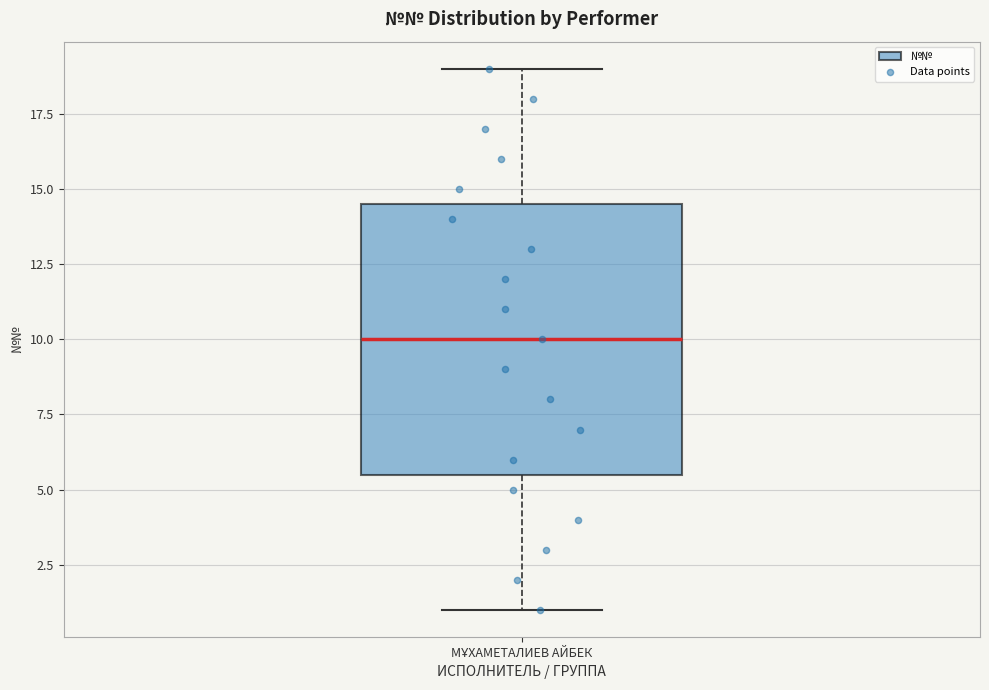

Where does the lower whisker of the box for МҰХАМЕТАЛИЕВ АЙБЕК end on the y-axis? The values are not printed on the chart, so give them approximately, as read against the axis.

1.0